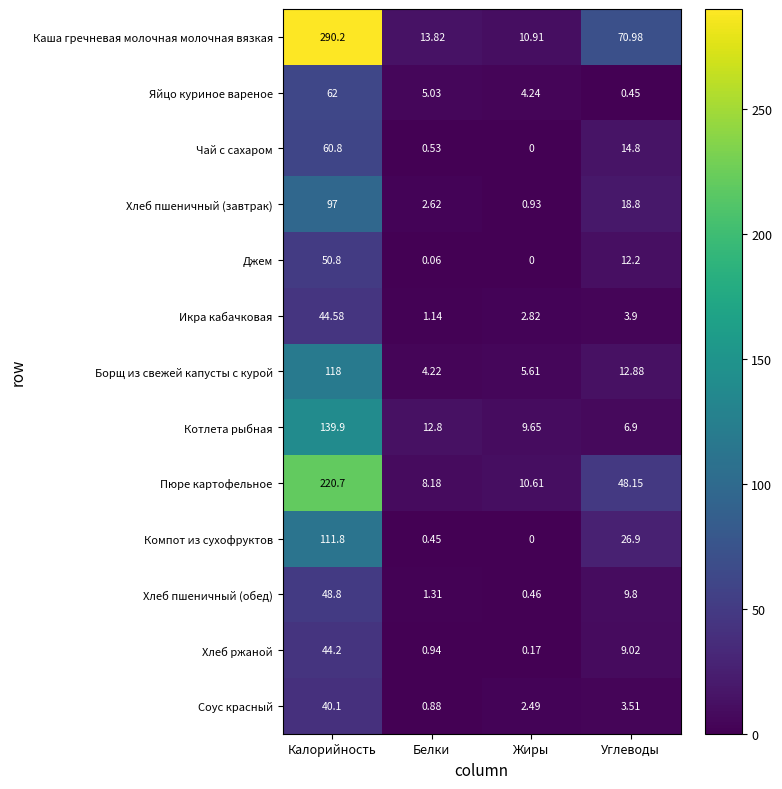

What is the spread (max minus min) of values at Жиры?

10.9